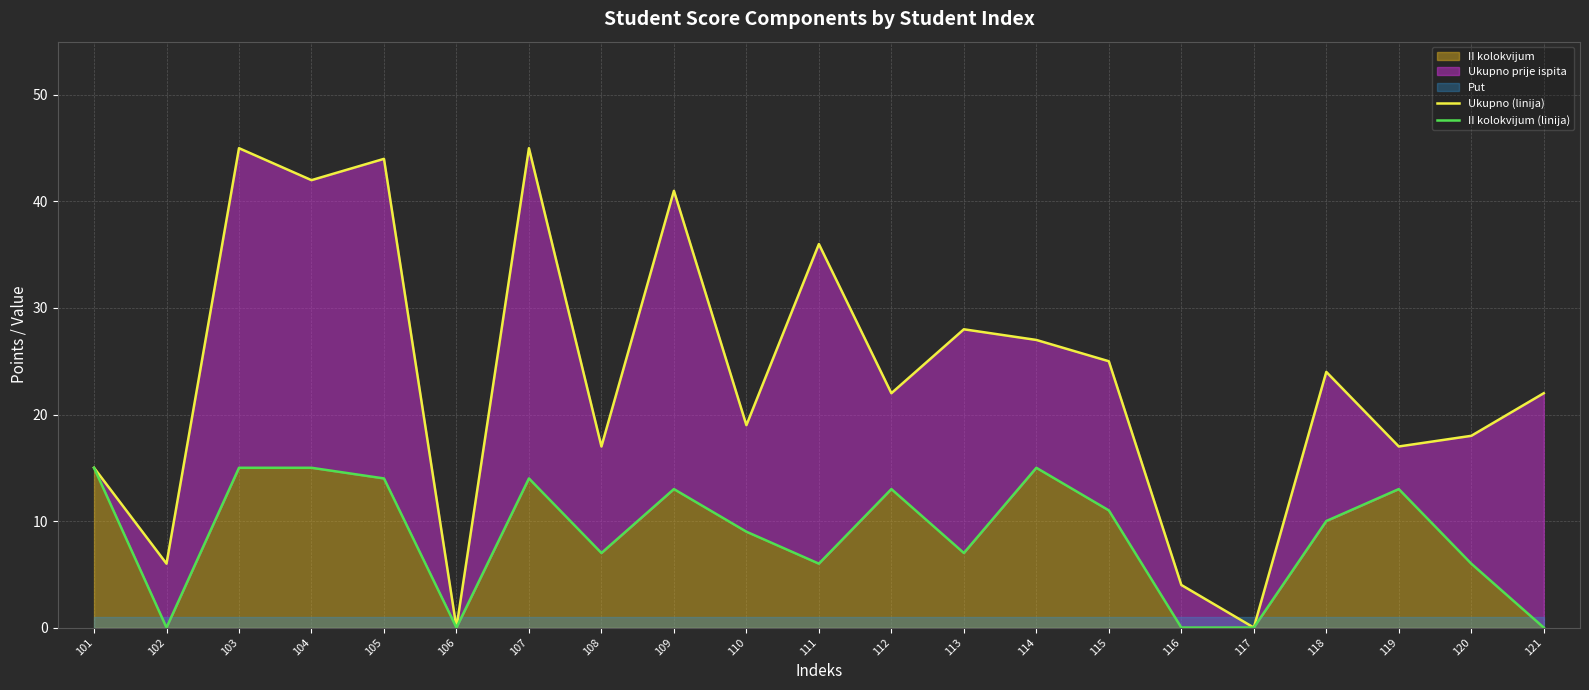

True or false: II kolokvijum has a value of 14 at 107.

True